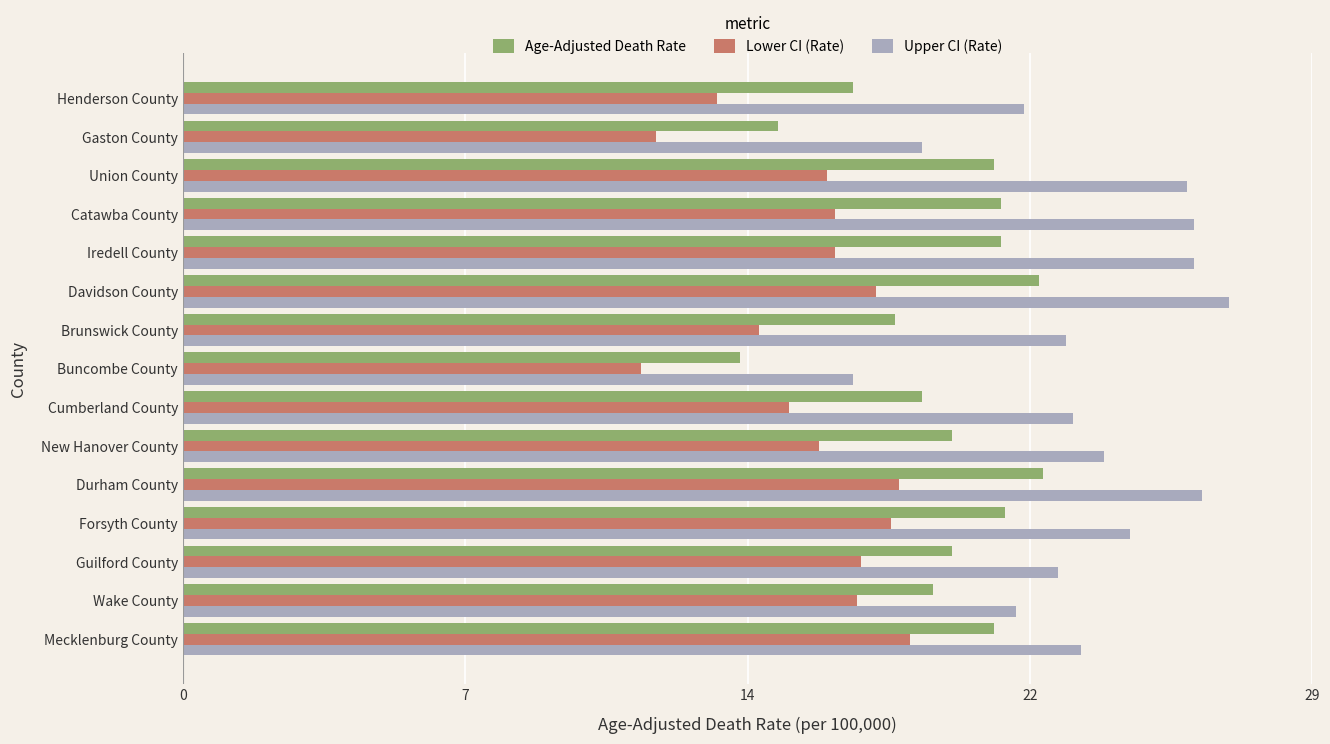

Which category has the highest value across all series?

Davidson County